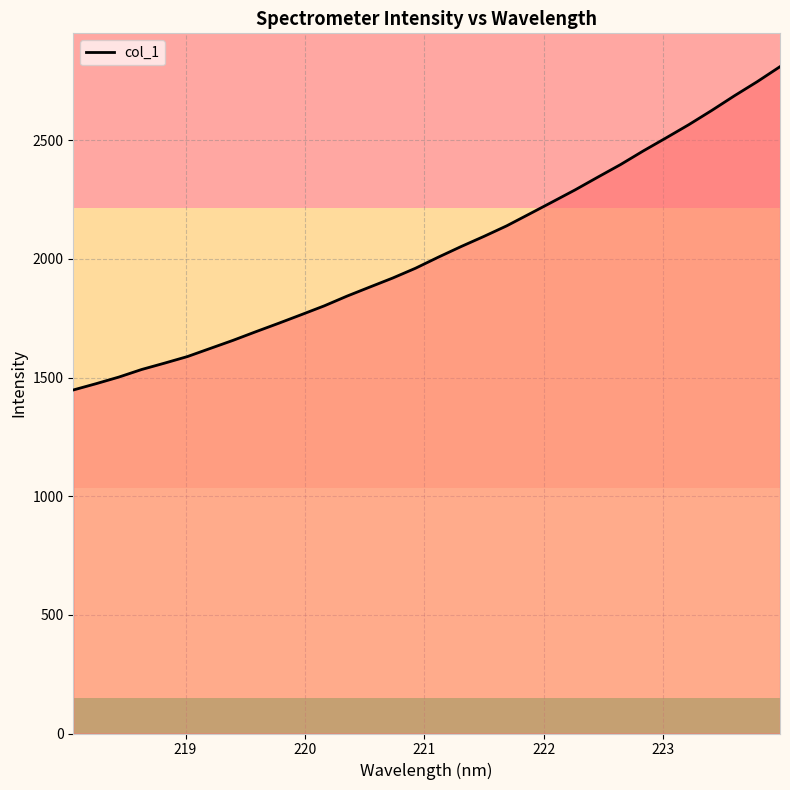

True or false: there are more than 2 points higher than both neighbors.

False